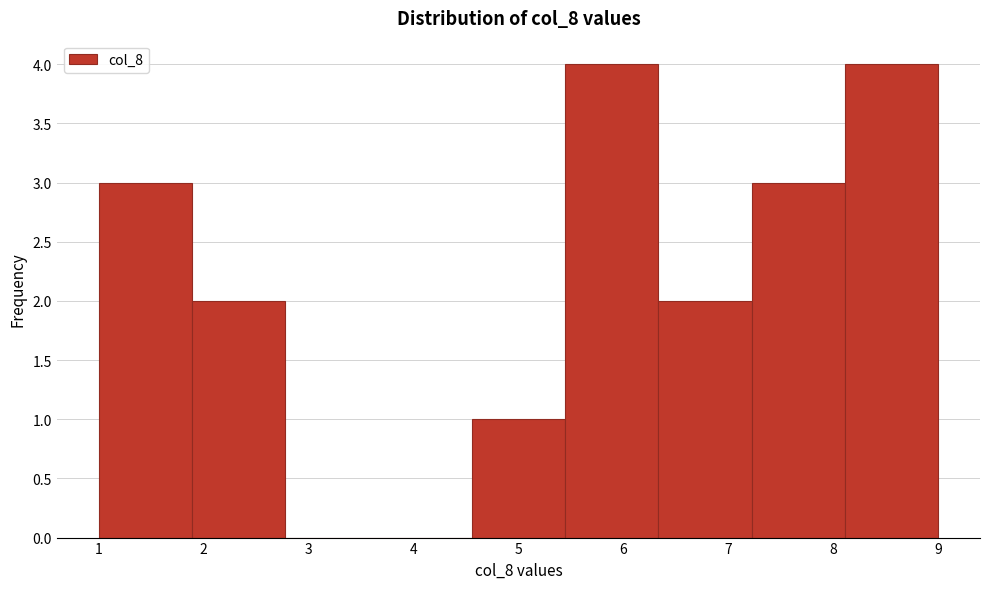

How tall is the bar that spans 8.1 to 9.0 on the x-axis? Neither the bar edges nor the heights are printed on the chart, so give them approximately, as read against the axes.

4